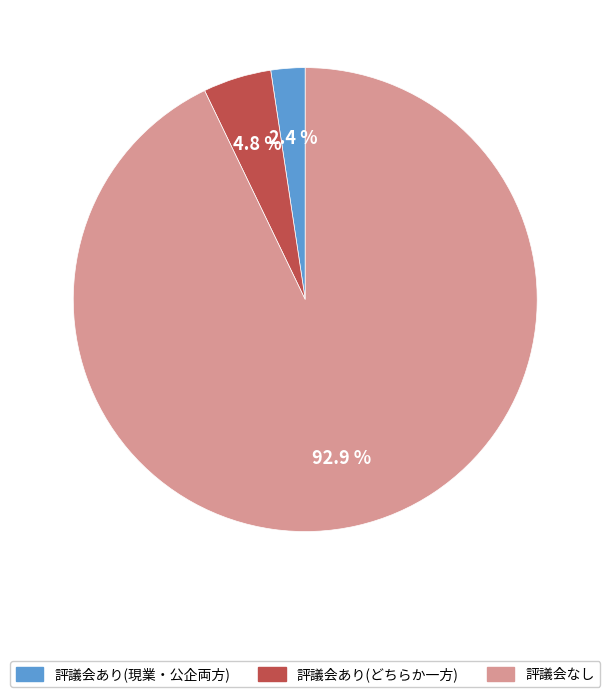

Does any single category account for the majority?

Yes